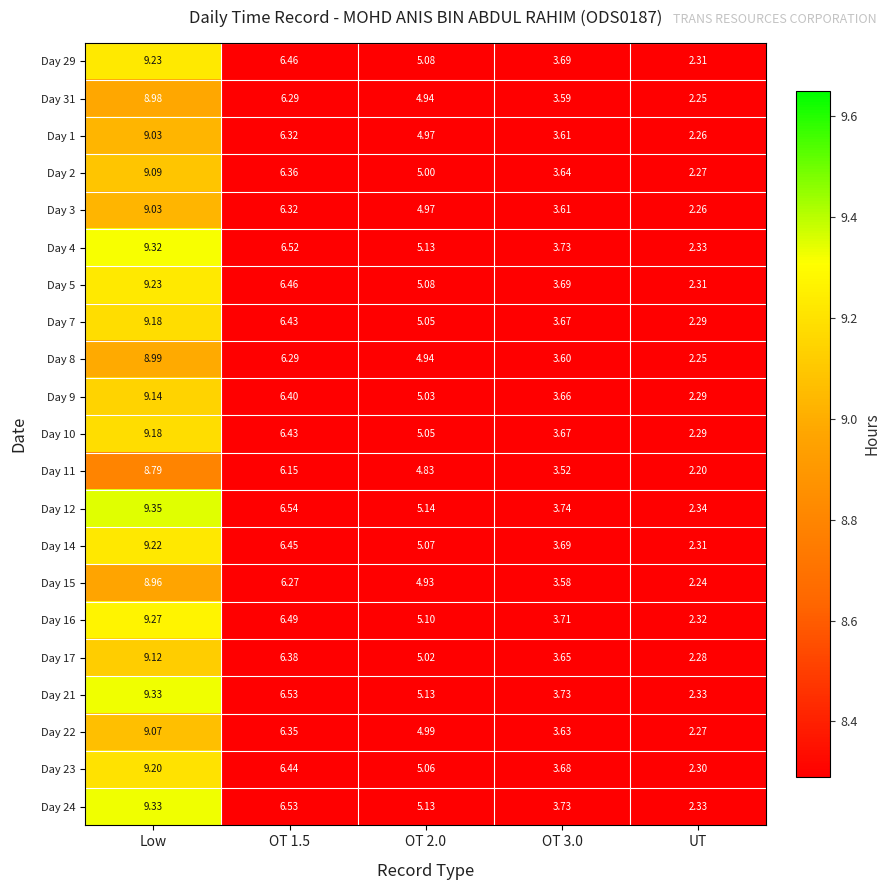

Is the value of Day 31 at OT 2.0 greater than the value of Day 15 at OT 3.0?

Yes